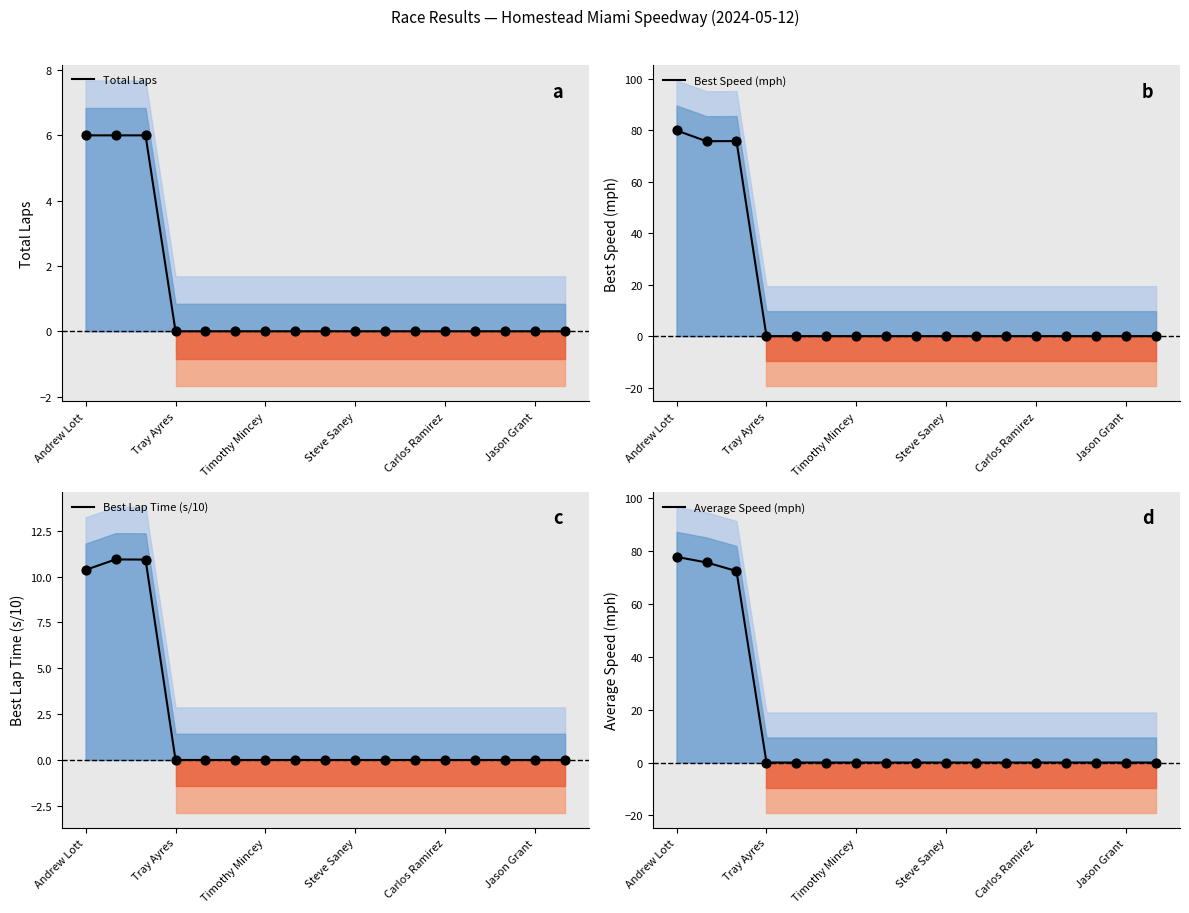

Which series has the largest total across all categories?

Best Speed (mph)